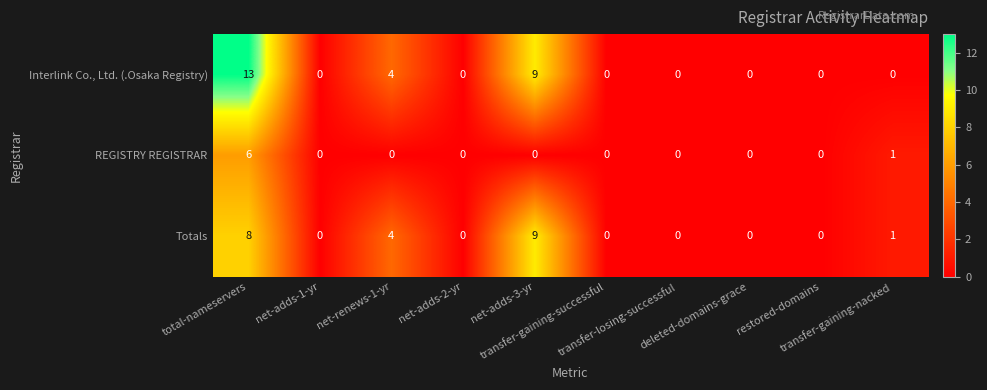

Which series has the largest range (max minus min)?

Interlink Co., Ltd. (.Osaka Registry)